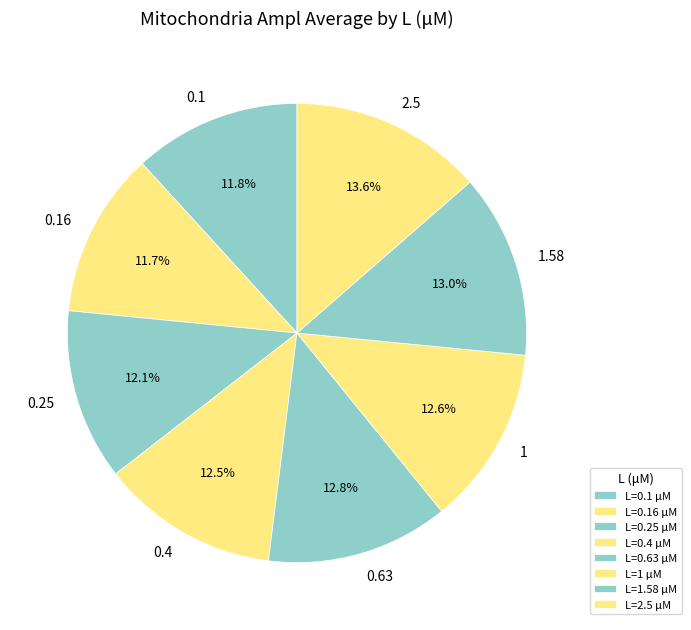

Is it true that 1 is 1% of the pie?

False